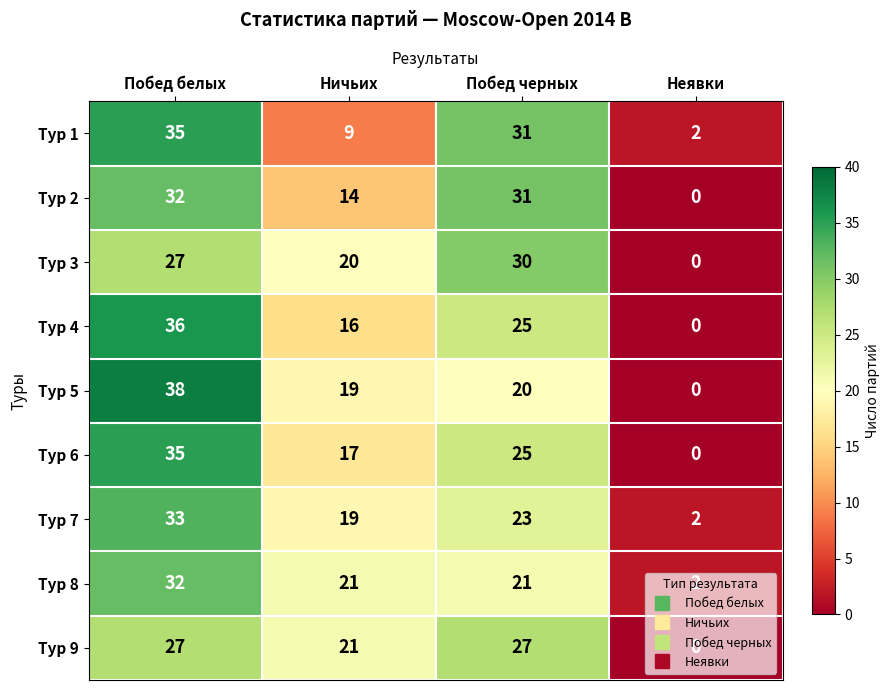

What is the difference between the second highest and second lowest values in the Тур 9 series?

6